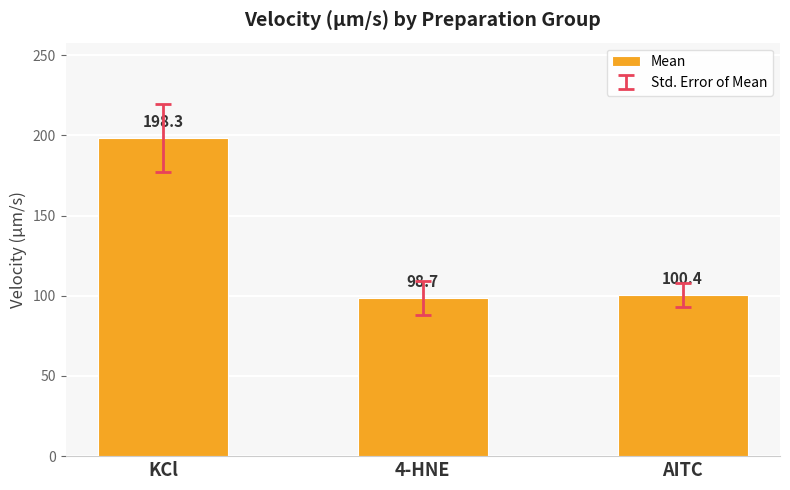

The chart shows a value of 100.4 at AITC. True or false?

True